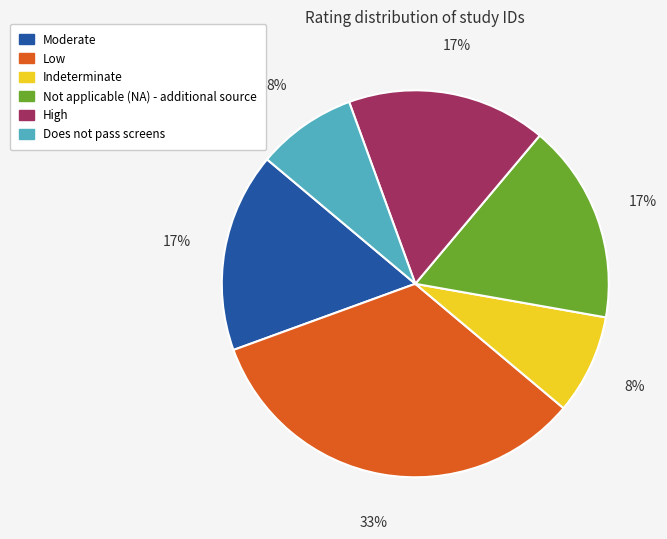

How many slices are in this pie chart?

6